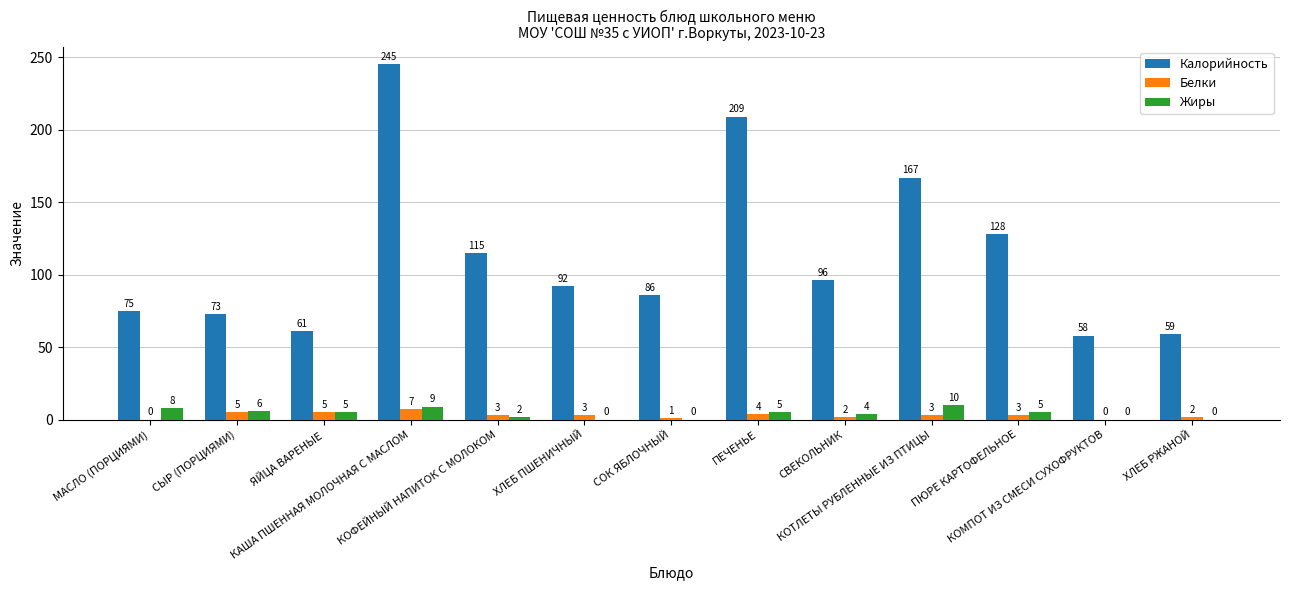

How many groups of bars are there?

13